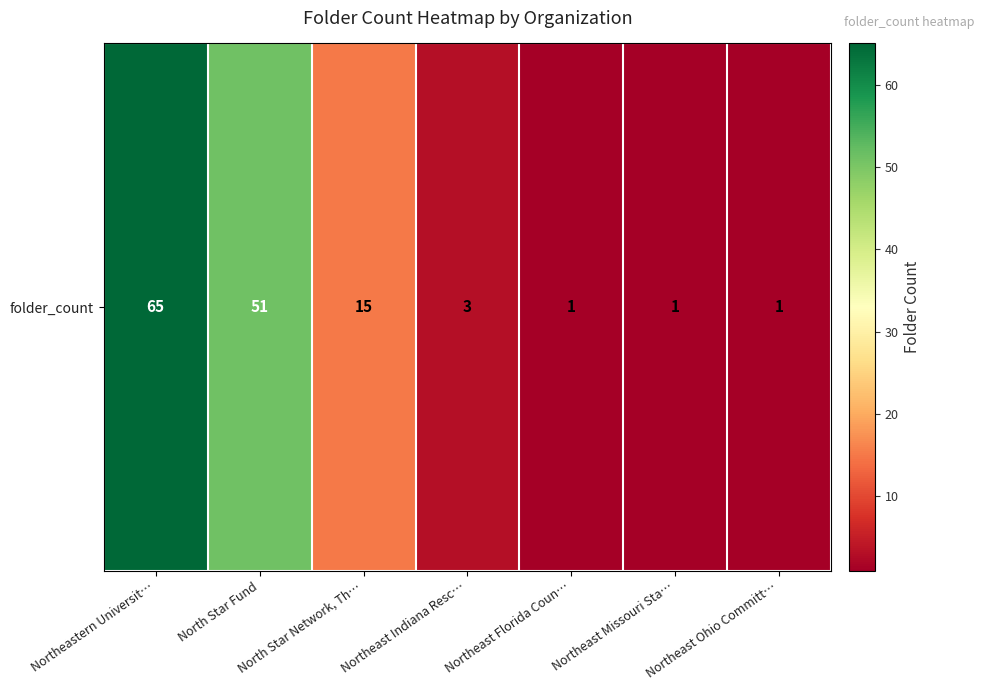

Which label corresponds to the smallest value in the chart?

Northeast Florida Coun…